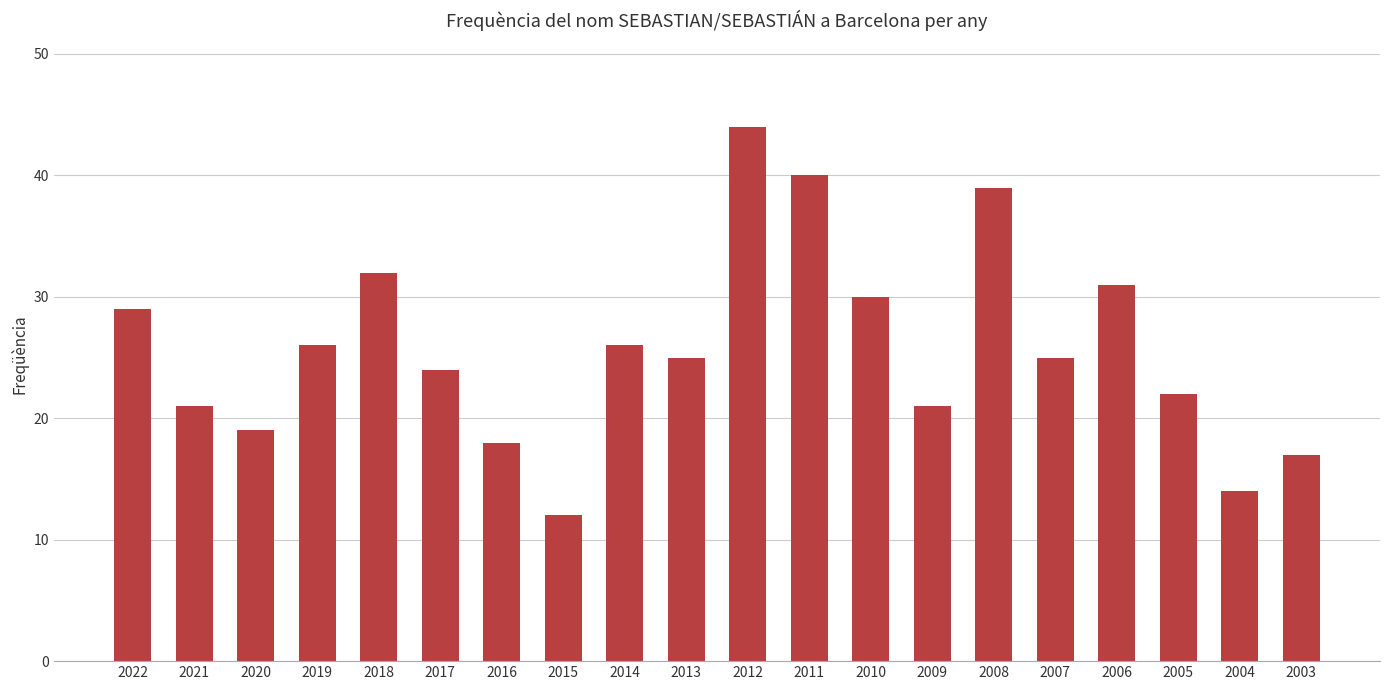

What is the sum of the values at 2003 and 2006?

48